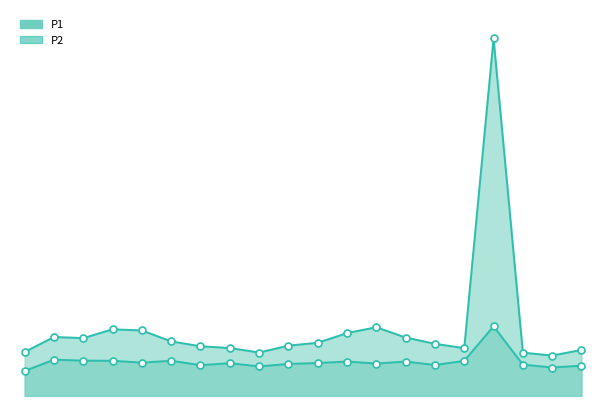

What is the value of the P2_line point at the 1st from the left?

6.7